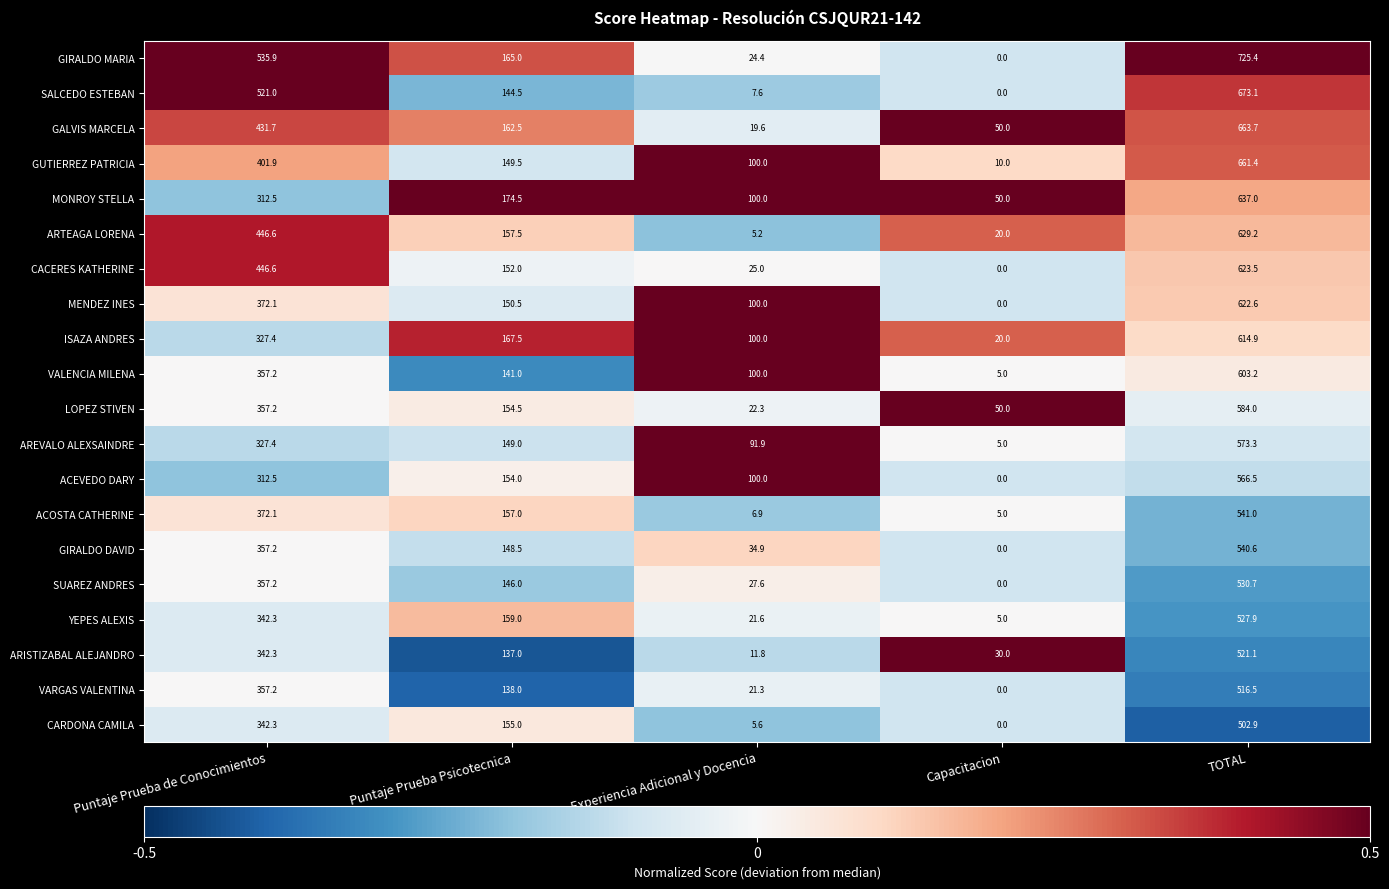

The value of CARDONA CAMILA at Puntaje Prueba Psicotecnica is 155.0. True or false?

True